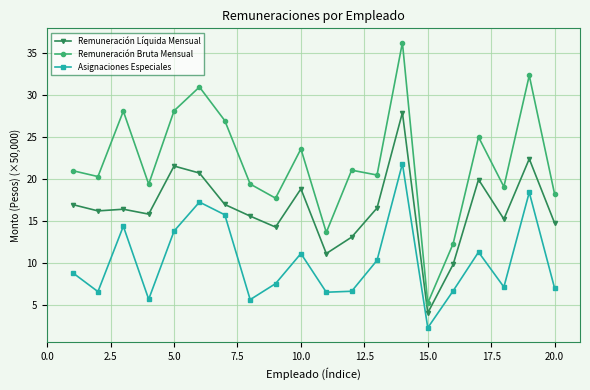

Which series has the largest range (max minus min)?

Remuneración Bruta Mensual